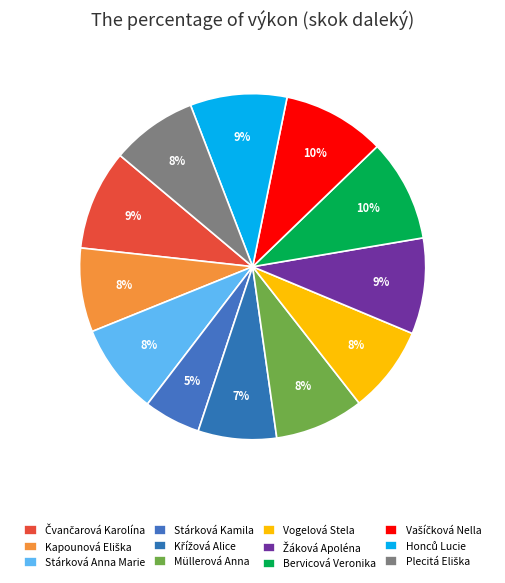

Approximately how many times larger is the value at Plecitá Eliška compared to Kapounová Eliška?

1.0